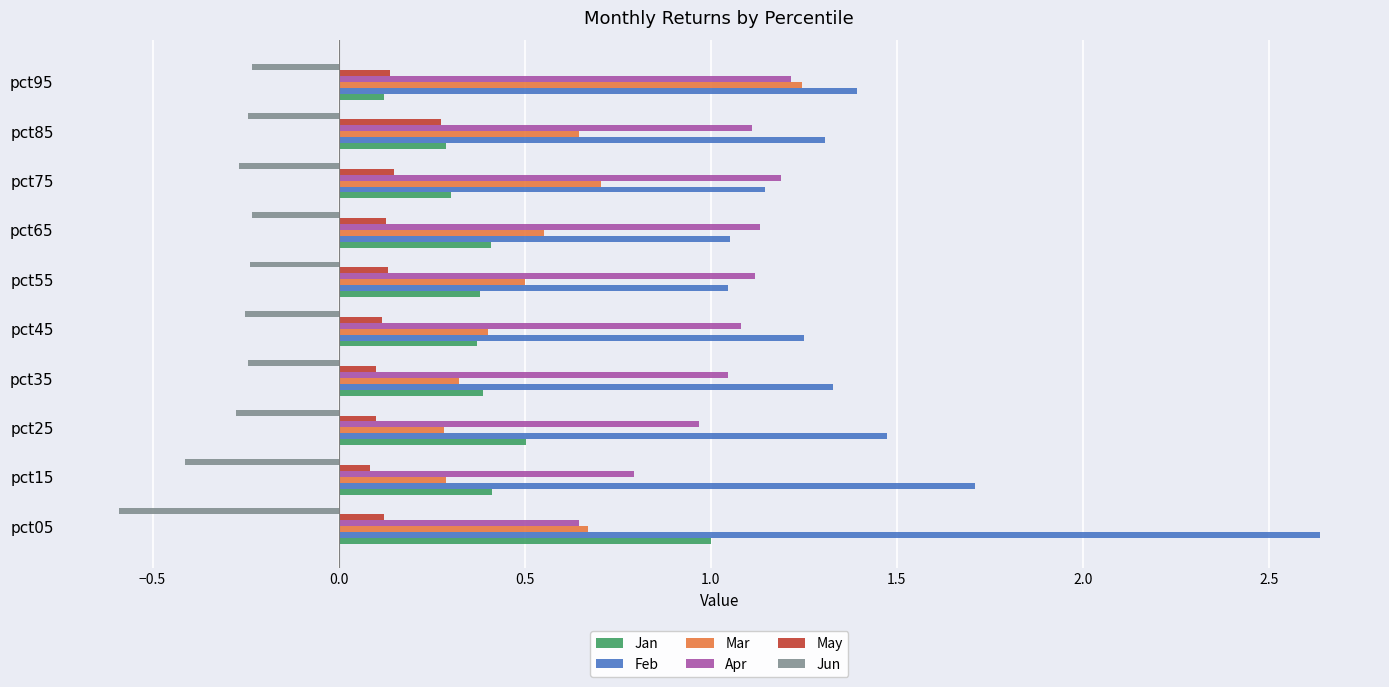

Where is Jan nearest to the value 0?

pct95